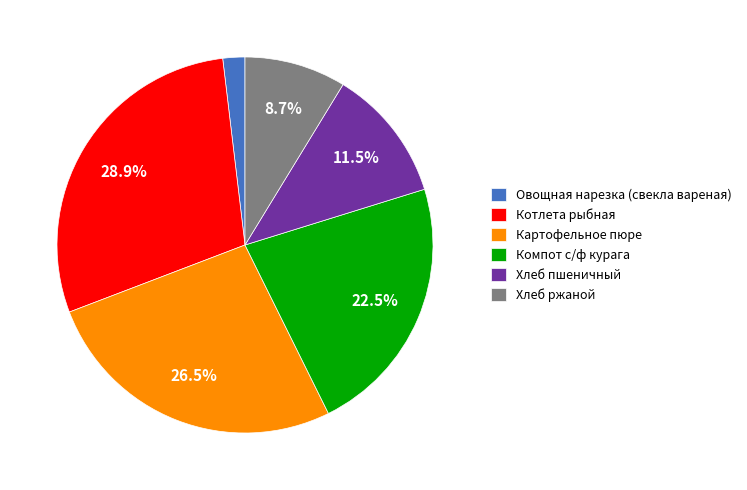

What is the smallest slice in the pie chart?

Овощная нарезка (свекла вареная)